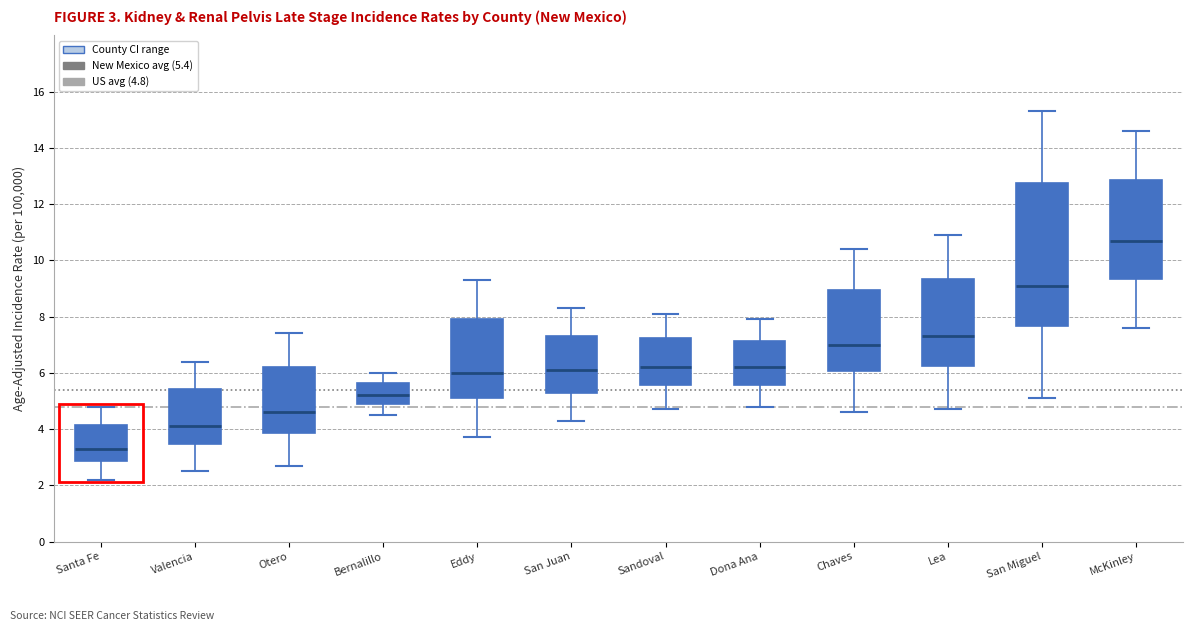

Which box's median line is the lowest?

Santa Fe